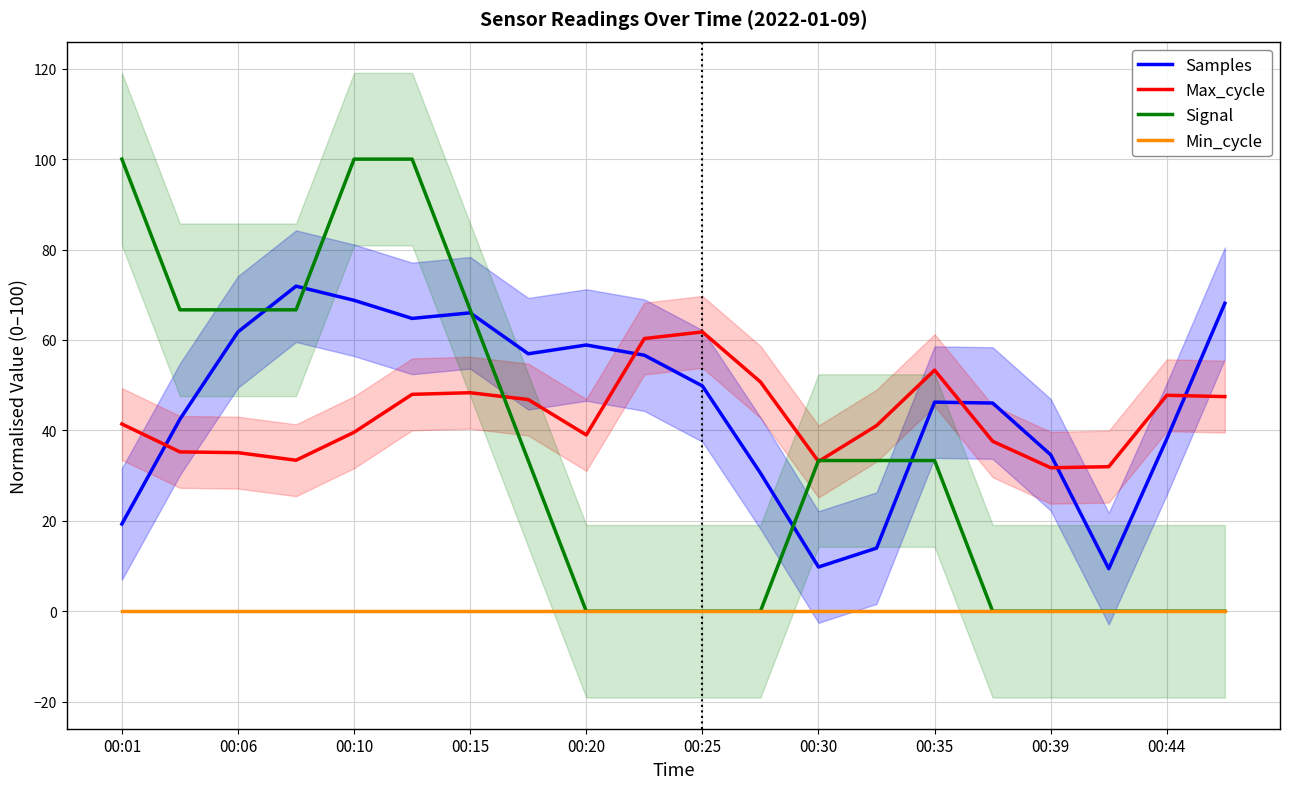

Reading left to right, what are all the values shown in this chart?

Samples: 19.3	42.5	61.8	71.9	68.8	64.8	66.0	56.9	58.9	56.6	49.8	30.6	9.8	14.0	46.2	46.1	34.6	9.4	38.1	68.1
Max_cycle: 41.4	35.2	35.1	33.4	39.6	48.0	48.3	46.8	39.0	60.3	61.8	50.7	33.1	41.1	53.3	37.6	31.7	32.0	47.8	47.5
Signal: 100.0	66.7	66.7	66.7	100.0	100.0	66.7	33.3	0.0	0.0	0.0	0.0	33.3	33.3	33.3	0.0	0.0	0.0	0.0	0.0
Min_cycle: 0.0	0.0	0.0	0.0	0.0	0.0	0.0	0.0	0.0	0.0	0.0	0.0	0.0	0.0	0.0	0.0	0.0	0.0	0.0	0.0